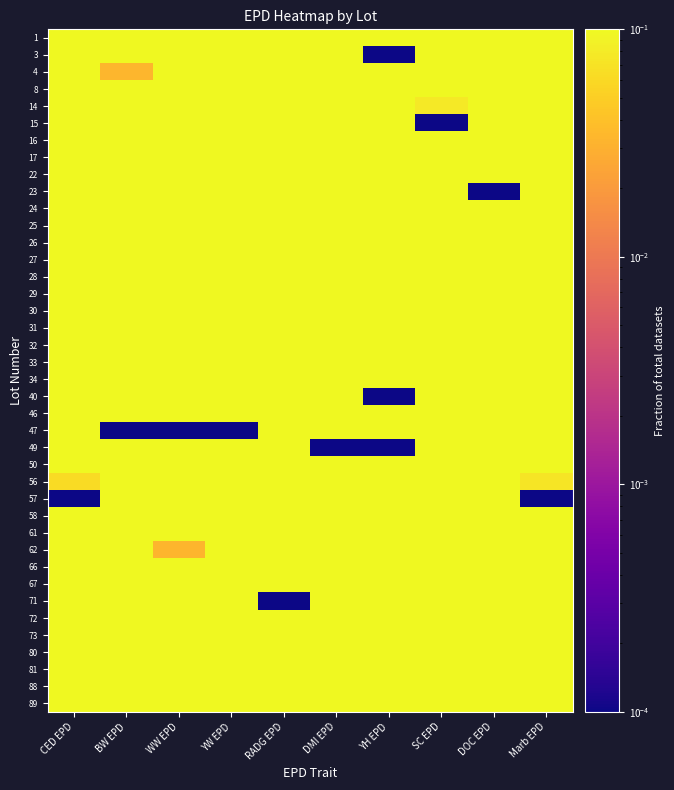

At DMI EPD, list the series in order from smallest to largest.

49, 47, 24, 34, 58, 62, 88, 66, 29, 71, 89, 17, 22, 80, 23, 40, 26, 61, 27, 56, 33, 31, 25, 72, 81, 15, 28, 30, 50, 1, 16, 32, 3, 14, 4, 57, 67, 46, 73, 8